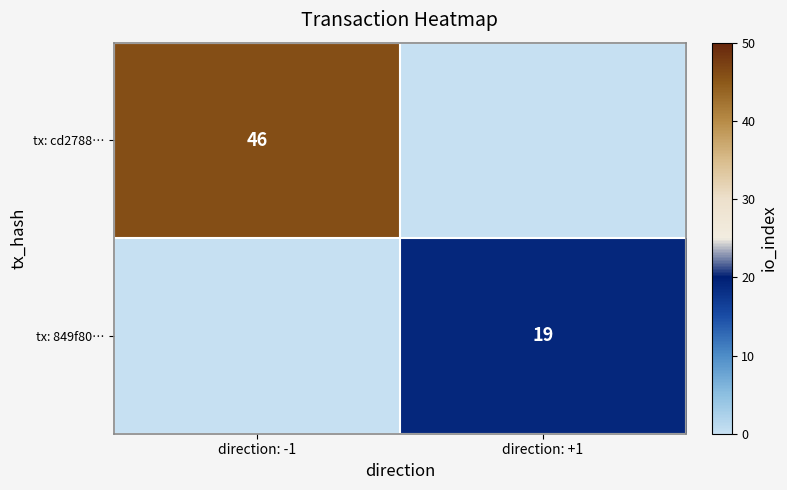

True or false: tx: cd2788… has a value of 30 at direction: -1.

False